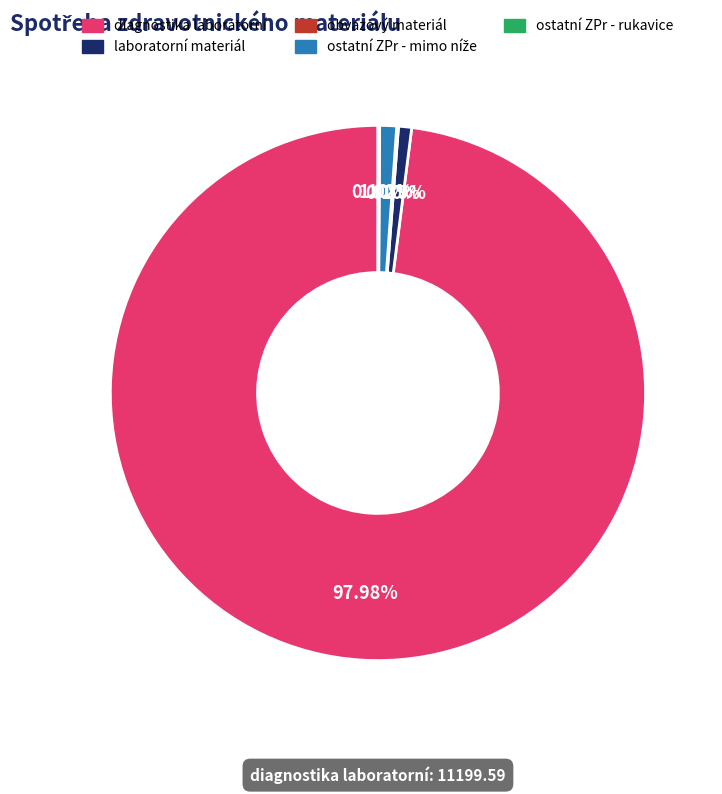

Is there a majority slice in this chart?

Yes